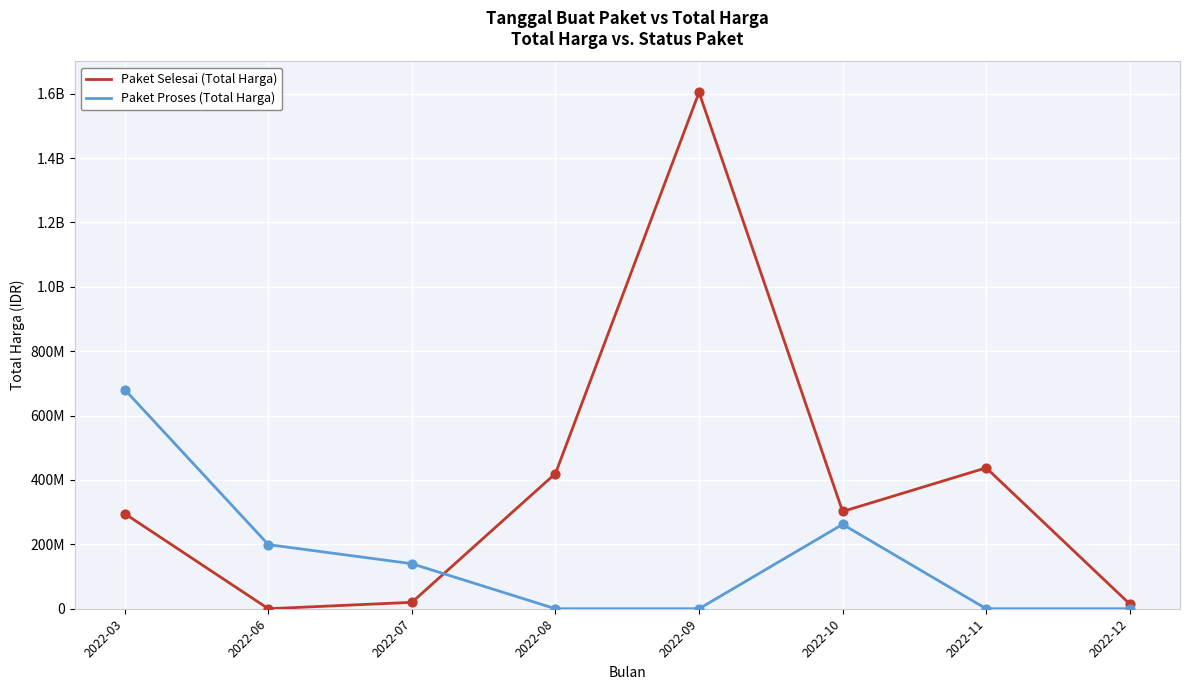

What are all the series names shown in the legend?

Paket Selesai (Total Harga), Paket Proses (Total Harga)